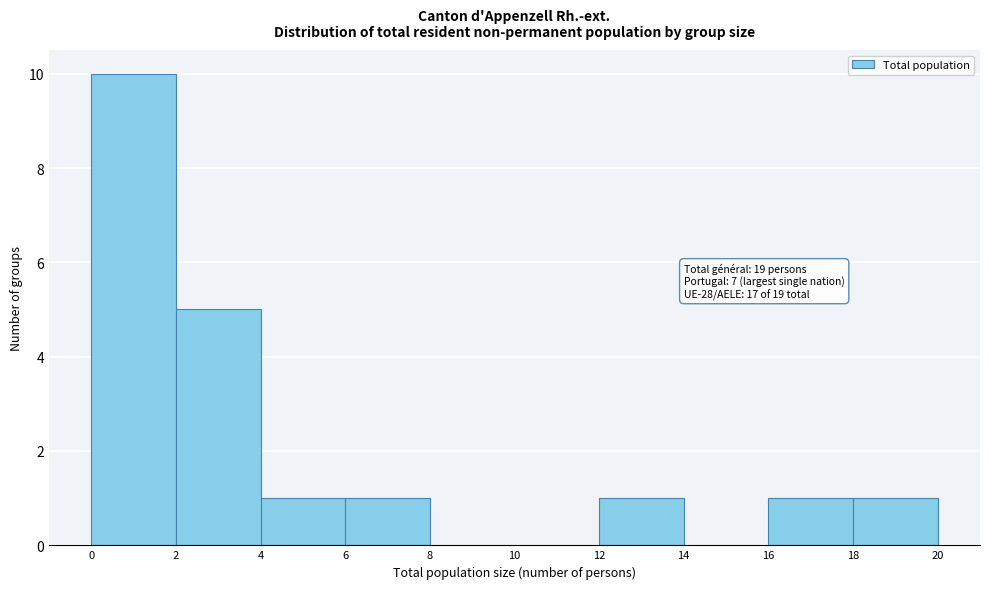

Over which range of the x-axis is the bar tallest?

0 to 2